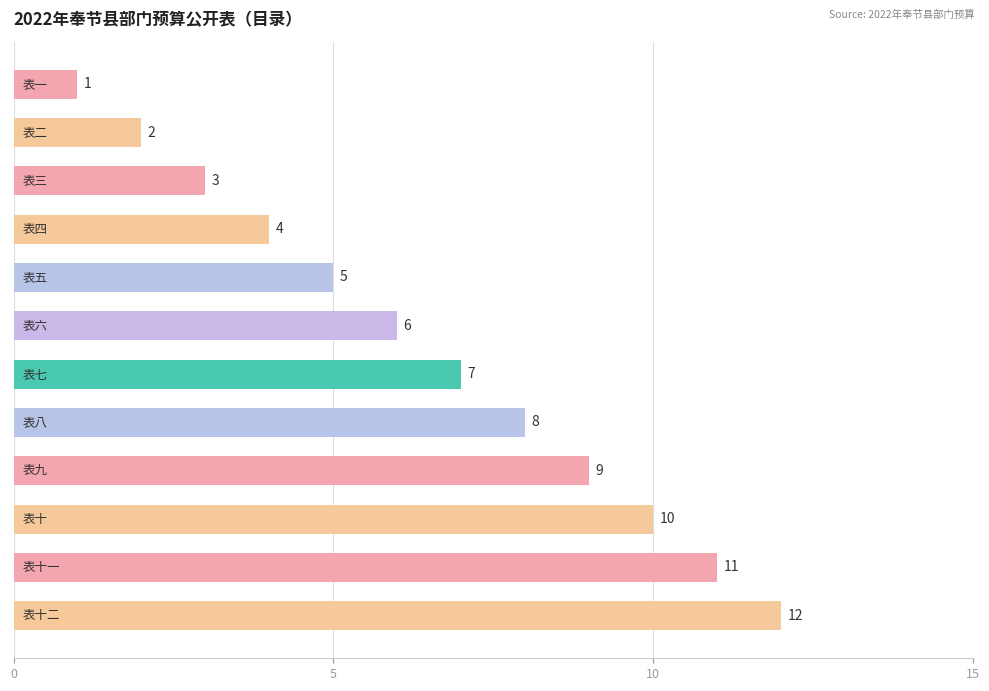

What is the difference between the maximum and minimum values?

11